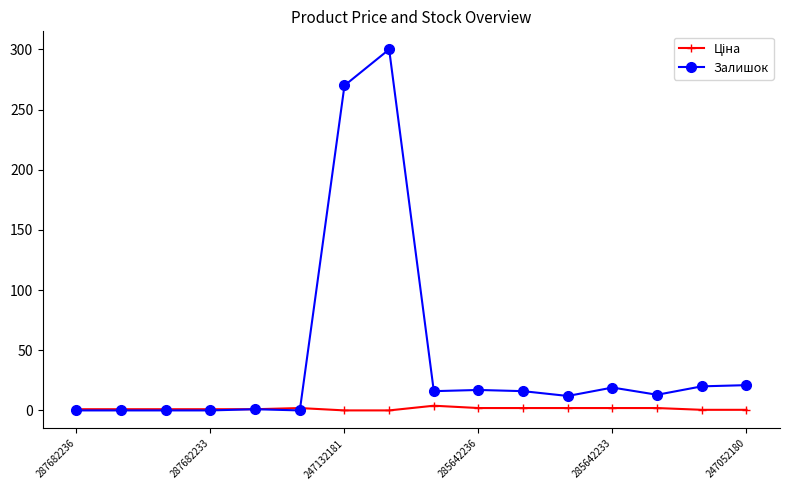

Which series has the largest range (max minus min)?

Залишок